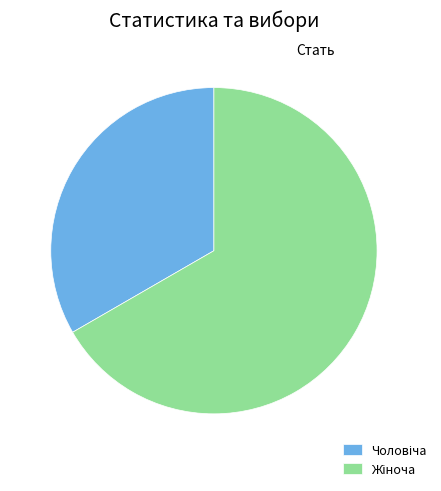

How many slices are in this pie chart?

2